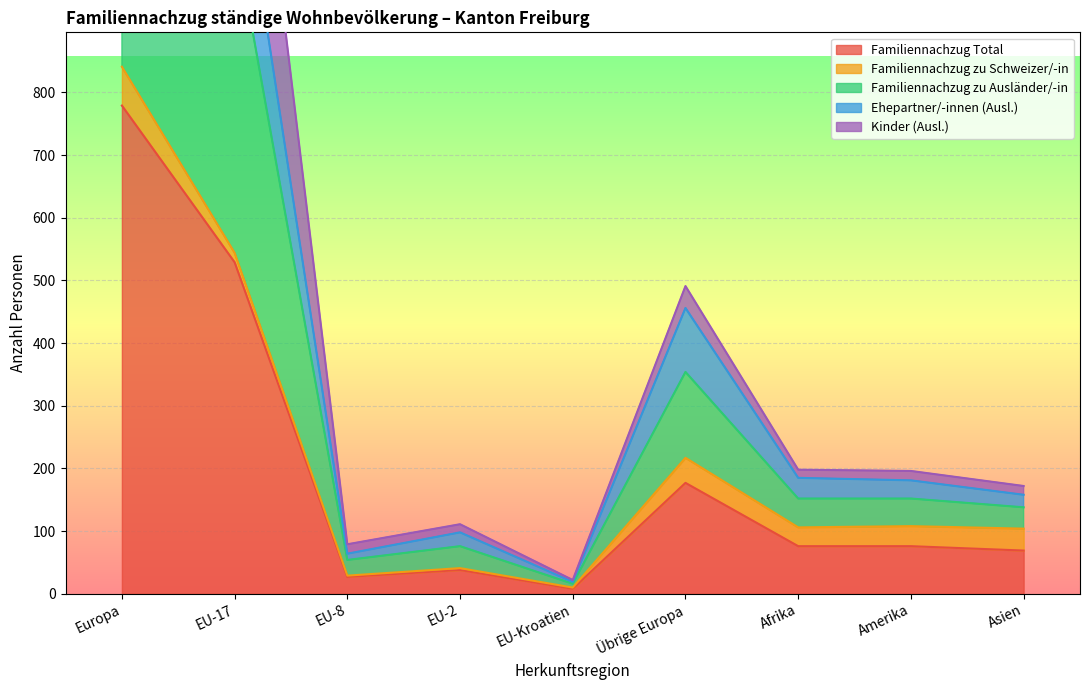

Which category has the lowest value in the Familiennachzug Total series?

EU-Kroatien